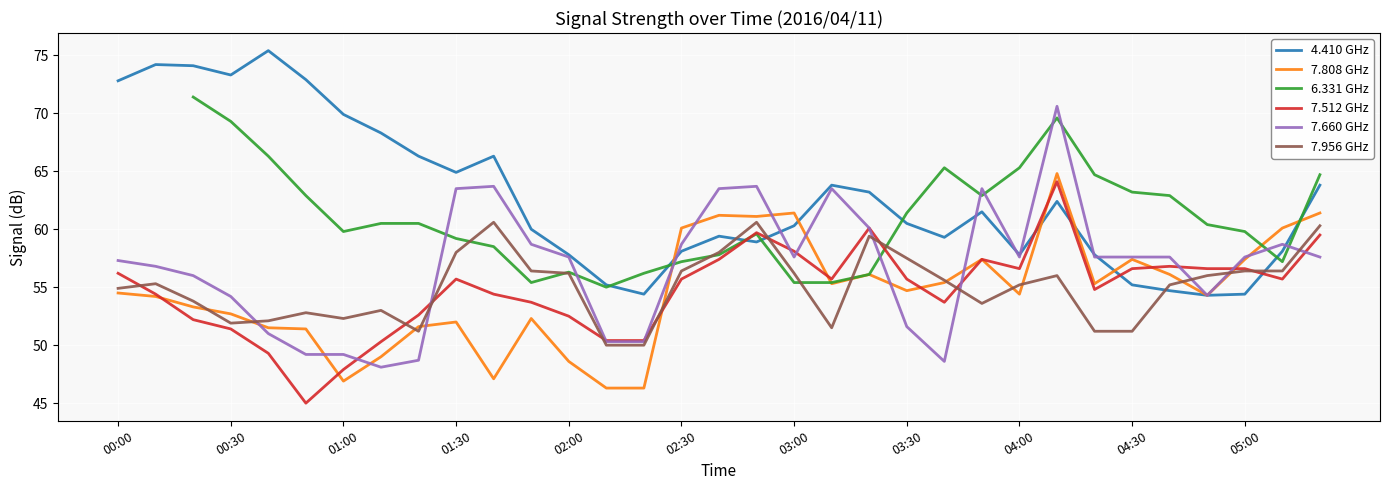

What value does the 6.331 GHz series have at 14?

56.2